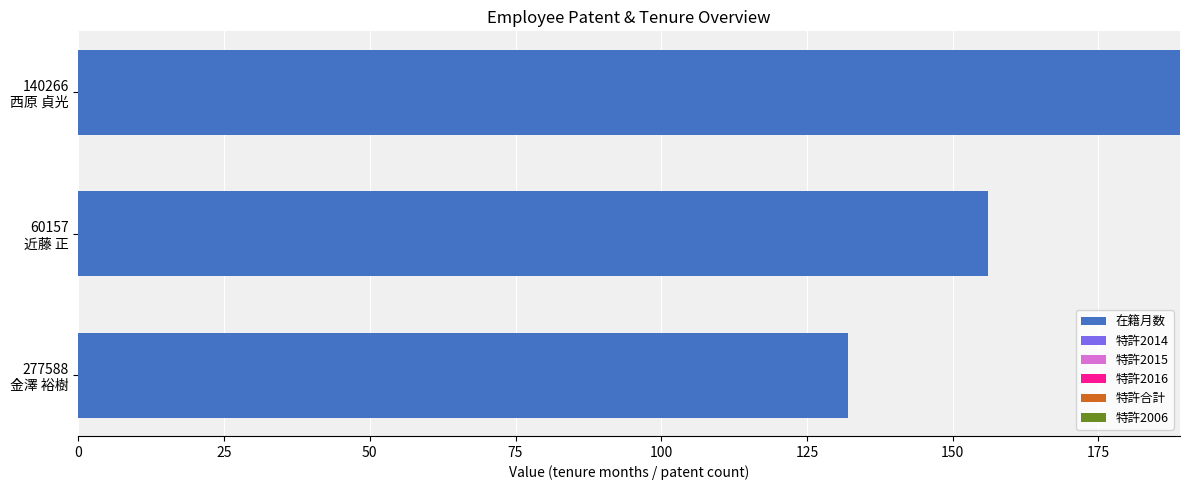

What is the maximum value shown in the chart?

189